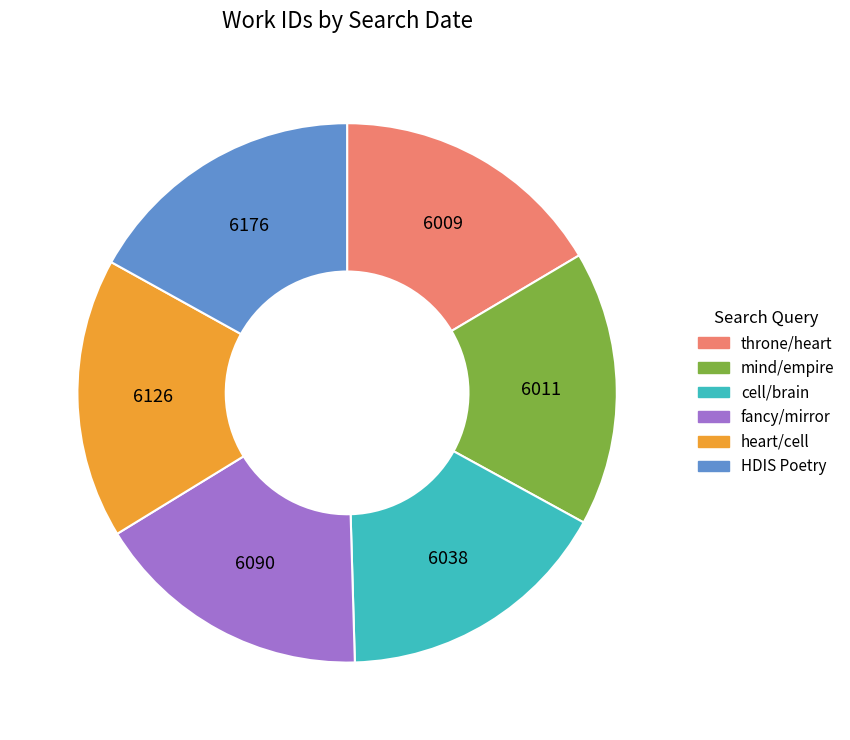

Is there a majority slice in this chart?

No